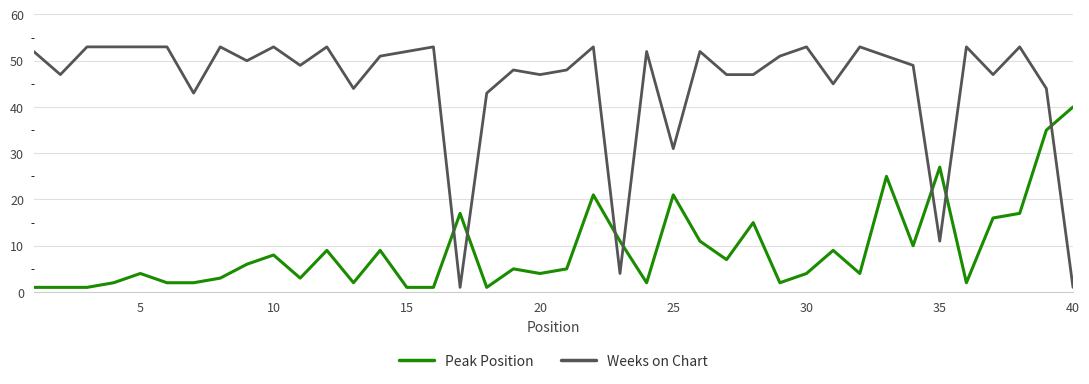

What is the greatest value displayed?

53